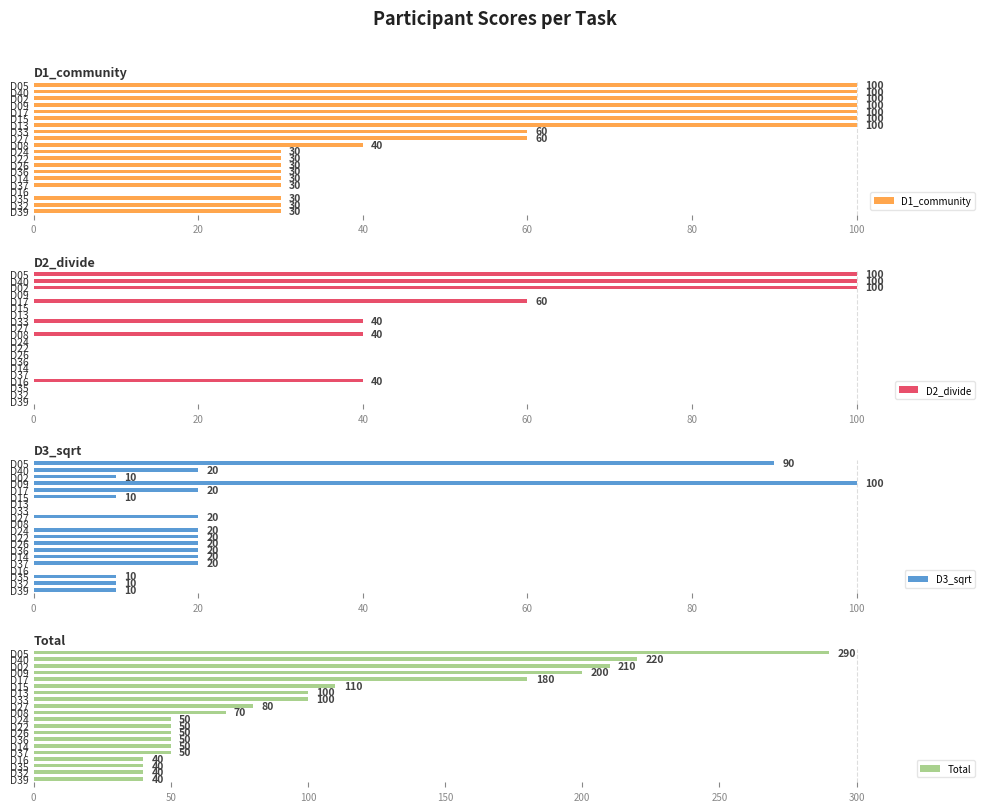

What is the maximum value for D2_divide?

100